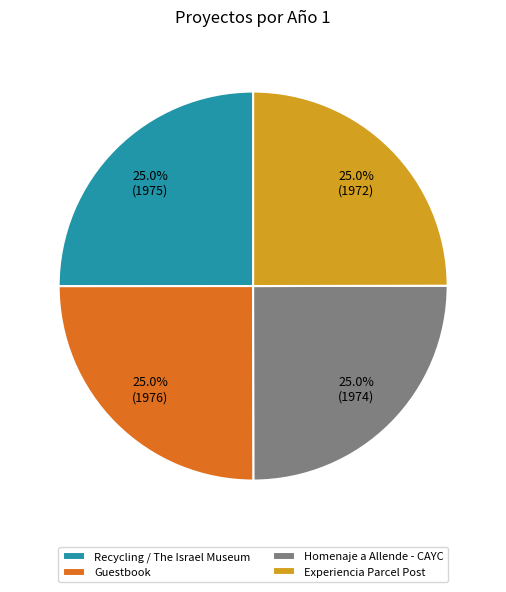

To the nearest percent, what is the average slice percentage?

25%